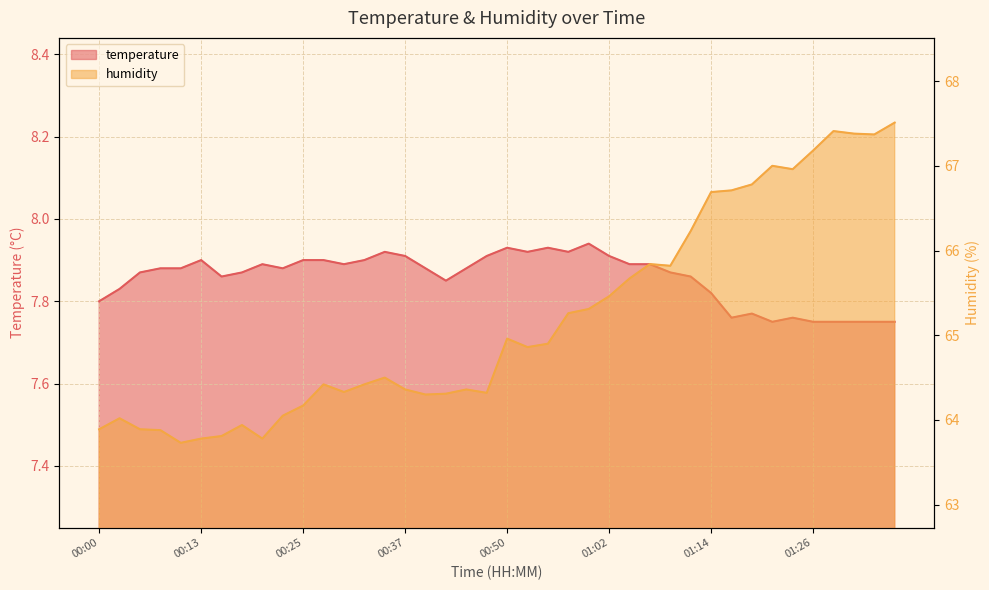

Reading left to right, transcribe all the data shown in this chart.

temperature: 7.8	7.8	7.9	7.9	7.9	7.9	7.9	7.9	7.9	7.9	7.9	7.9	7.9	7.9	7.9	7.9	7.9	7.8	7.9	7.9	7.9	7.9	7.9	7.9	7.9	7.9	7.9	7.9	7.9	7.9	7.8	7.8	7.8	7.8	7.8	7.8	7.8	7.8	7.8	7.8
humidity: 63.9	64.0	63.9	63.9	63.7	63.8	63.8	63.9	63.8	64.0	64.2	64.4	64.3	64.4	64.5	64.4	64.3	64.3	64.4	64.3	65.0	64.9	64.9	65.3	65.3	65.5	65.7	65.8	65.8	66.2	66.7	66.7	66.8	67.0	67.0	67.2	67.4	67.4	67.4	67.5